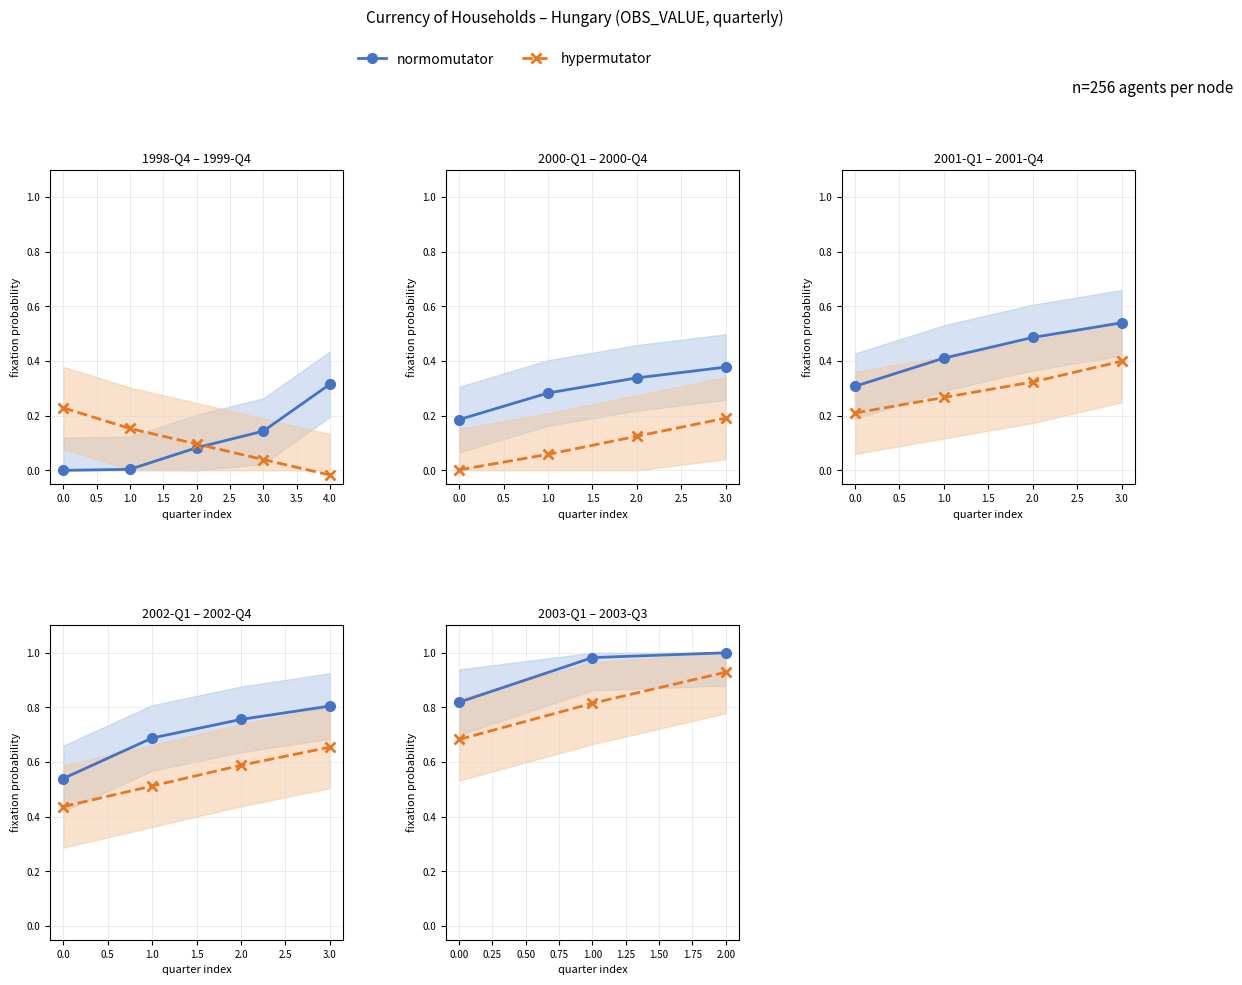

What is the difference between the maximum and minimum values in the normomutator series?

0.2